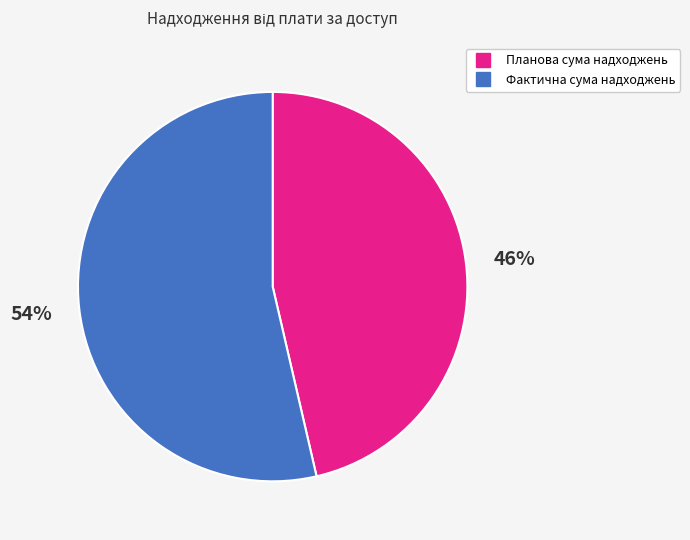

To the nearest percent, what is the average slice percentage?

50%